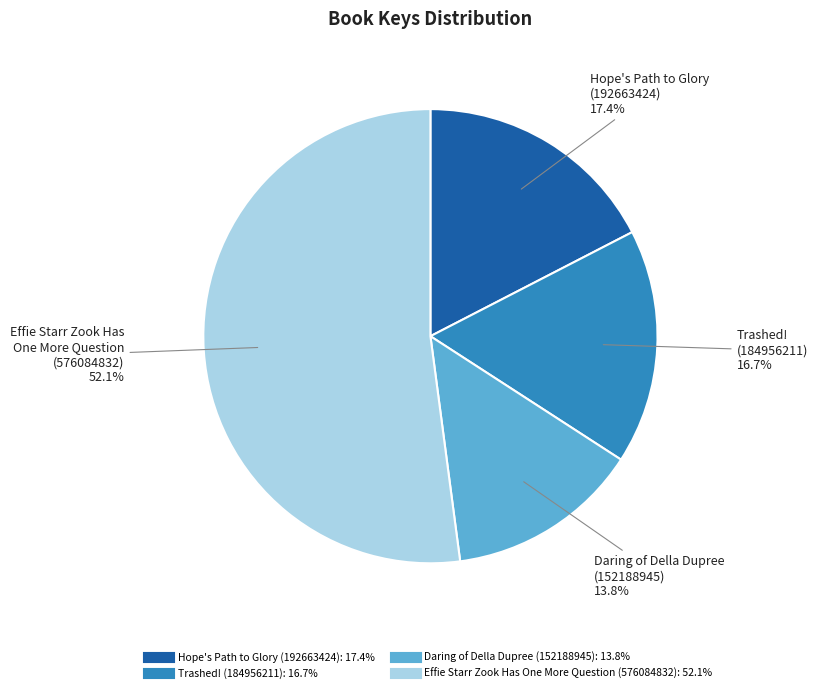

Is Hope's Path to Glory (192663424) the majority of the pie?

No